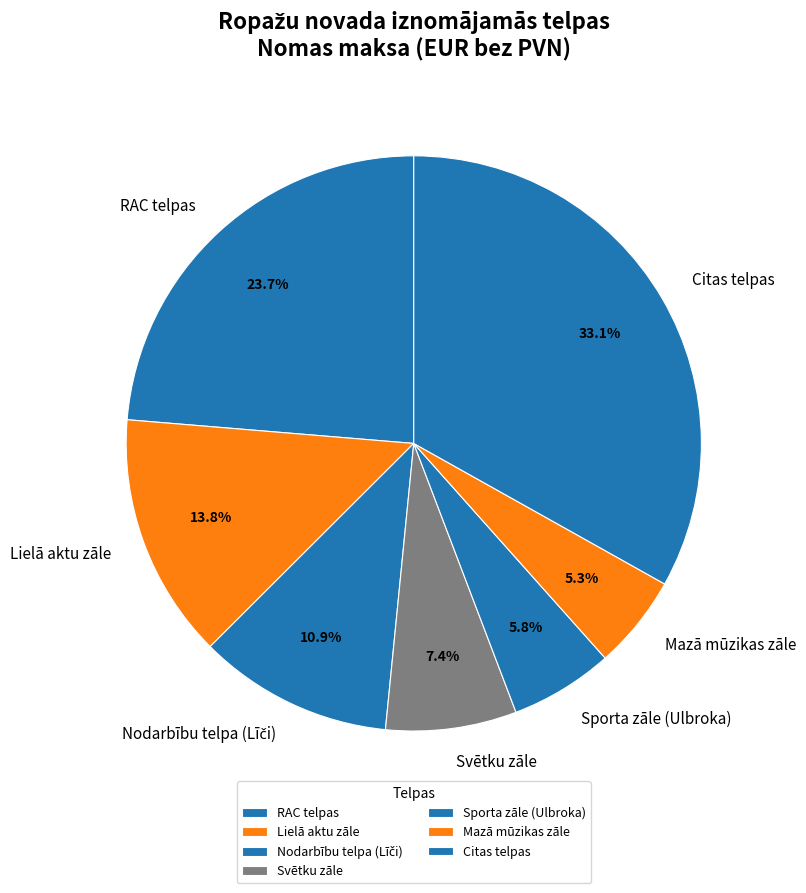

Is there a majority slice in this chart?

No